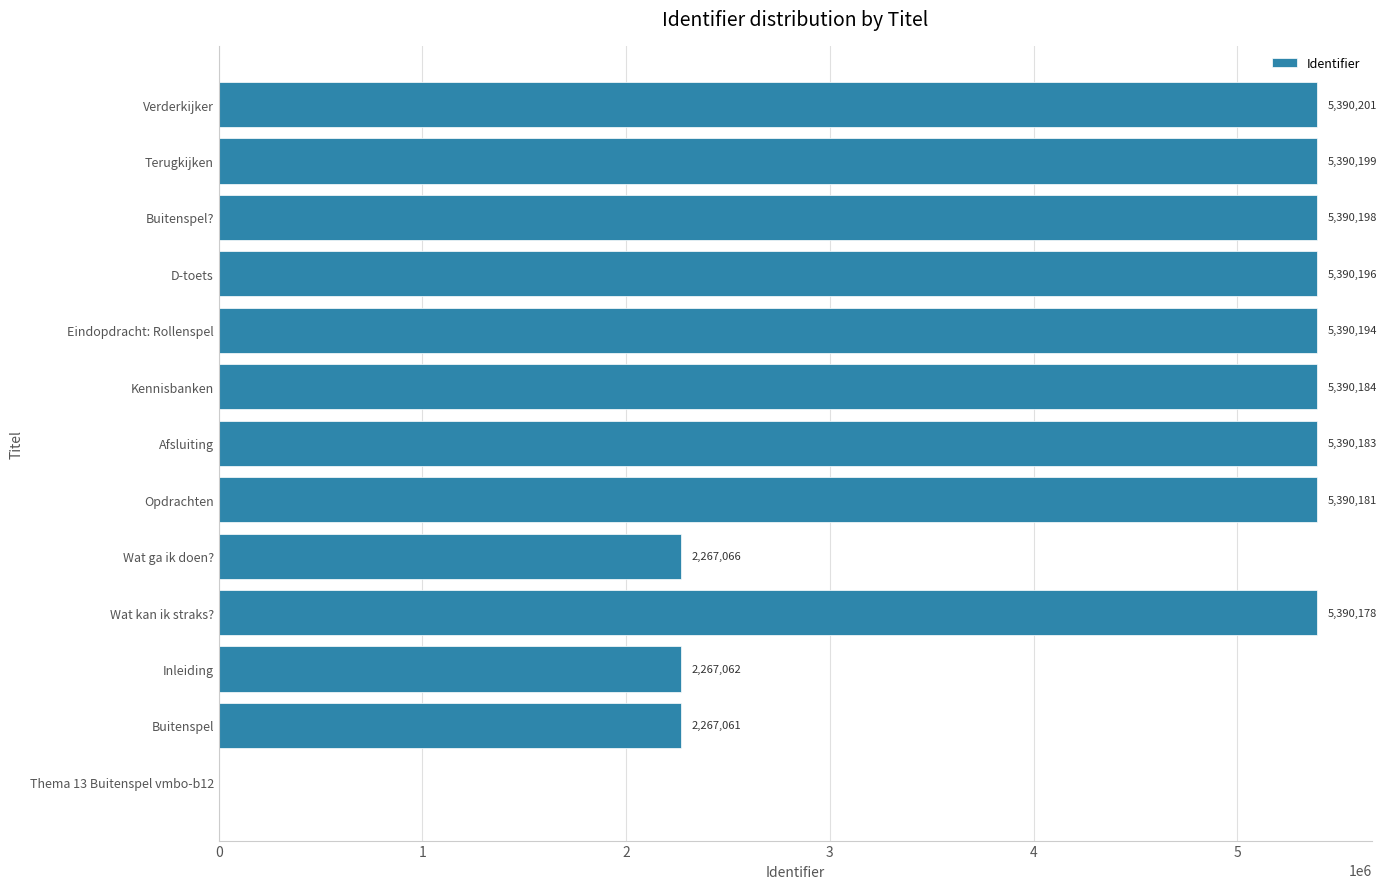

What is the sum of the values at Afsluiting and Buitenspel??

10780381